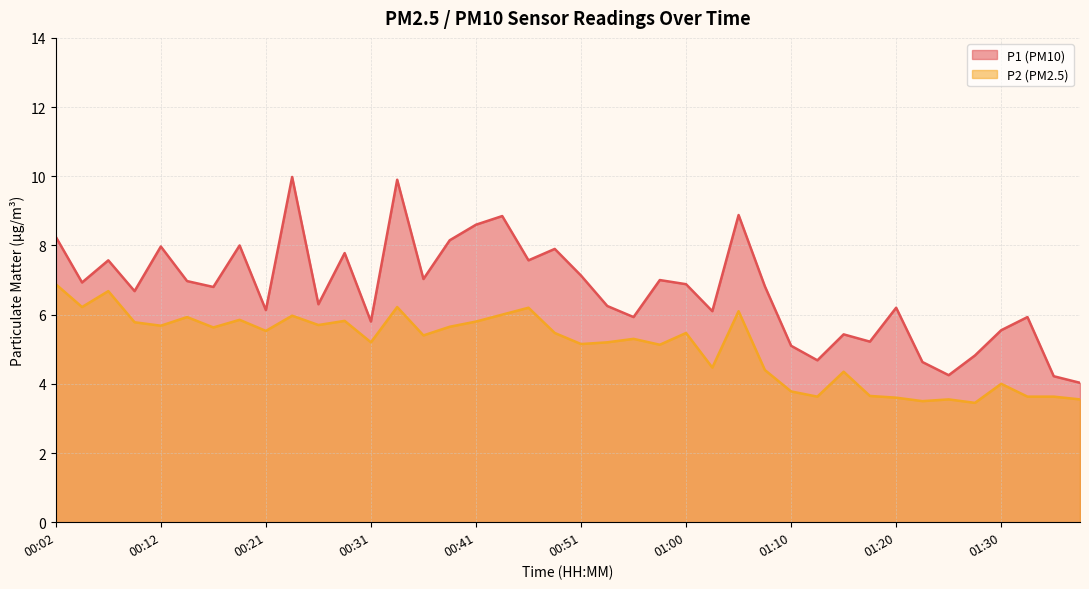

Reading left to right, extract all data points from this chart.

P1: 00:02=8.2	00:04=6.9	00:07=7.6	00:09=6.7	00:12=8.0	00:14=7.0	00:16=6.8	00:19=8.0	00:21=6.1	00:24=10.0	00:26=6.3	00:29=7.8	00:31=5.8	00:34=9.9	00:36=7.0	00:38=8.2	00:41=8.6	00:43=8.8	00:46=7.6	00:48=7.9	00:51=7.1	00:53=6.2	00:55=5.9	00:58=7.0	01:00=6.9	01:03=6.1	01:05=8.9	01:08=6.8	01:10=5.1	01:12=4.7	01:15=5.4	01:17=5.2	01:20=6.2	01:22=4.6	01:25=4.2	01:27=4.8	01:30=5.5	01:32=5.9	01:34=4.2	01:37=4.0
P2: 00:02=6.9	00:04=6.2	00:07=6.7	00:09=5.8	00:12=5.7	00:14=5.9	00:16=5.6	00:19=5.8	00:21=5.5	00:24=6.0	00:26=5.7	00:29=5.8	00:31=5.2	00:34=6.2	00:36=5.4	00:38=5.7	00:41=5.8	00:43=6.0	00:46=6.2	00:48=5.5	00:51=5.2	00:53=5.2	00:55=5.3	00:58=5.1	01:00=5.5	01:03=4.5	01:05=6.1	01:08=4.4	01:10=3.8	01:12=3.6	01:15=4.3	01:17=3.6	01:20=3.6	01:22=3.5	01:25=3.5	01:27=3.5	01:30=4.0	01:32=3.6	01:34=3.6	01:37=3.5